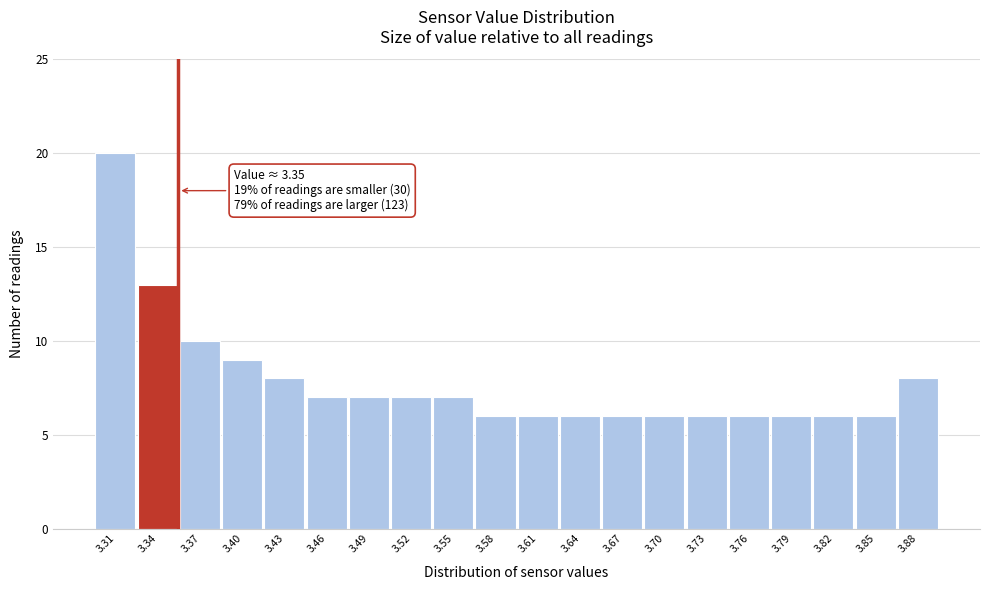

Over which range of the x-axis is the bar tallest?

3.290 to 3.320